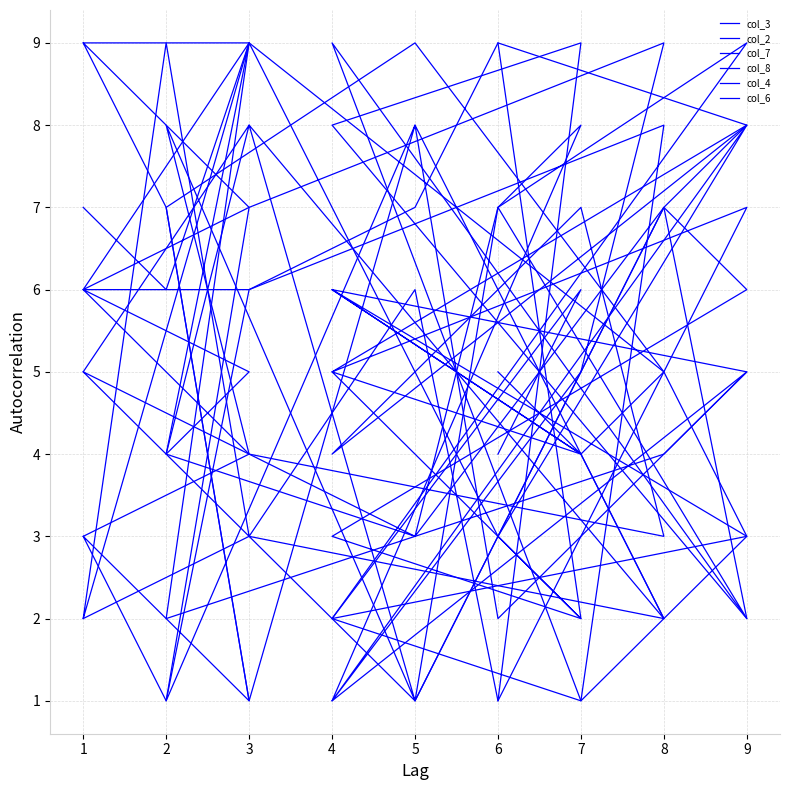

What are all the series names shown in the legend?

col_3, col_2, col_7, col_8, col_4, col_6